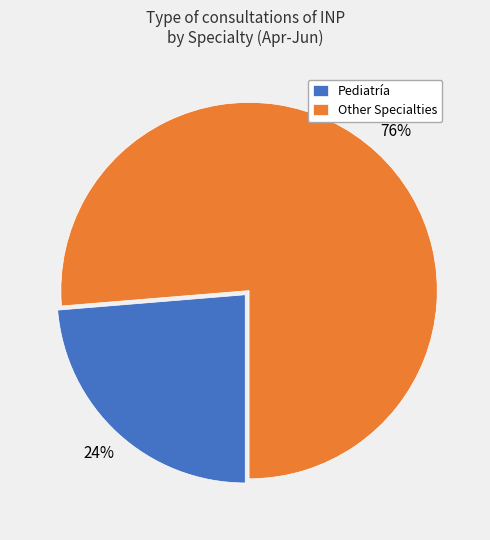

Do Other Specialties and Pediatría together represent more than half of the pie?

Yes